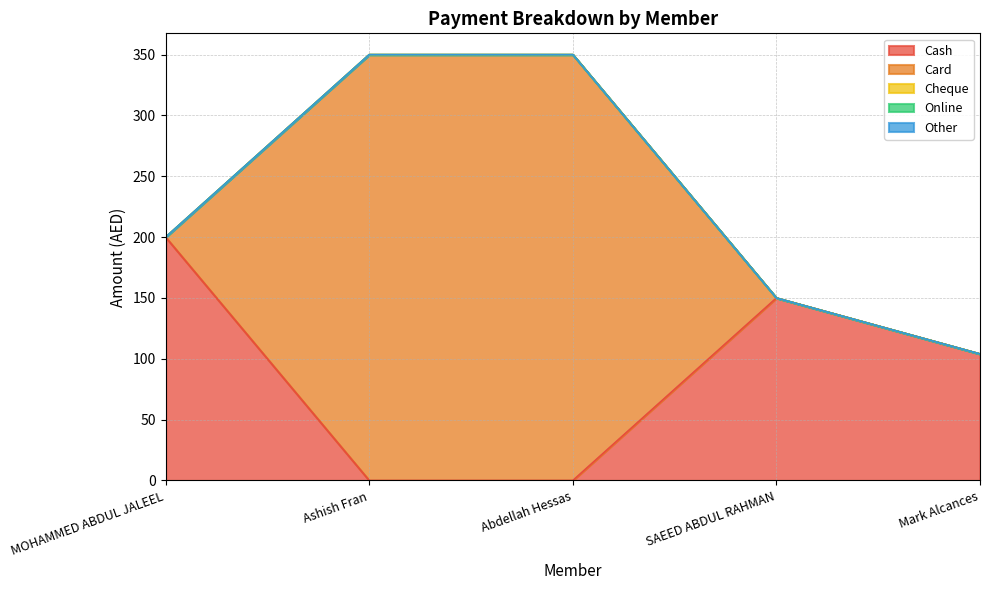

Does the chart have visible grid lines?

Yes